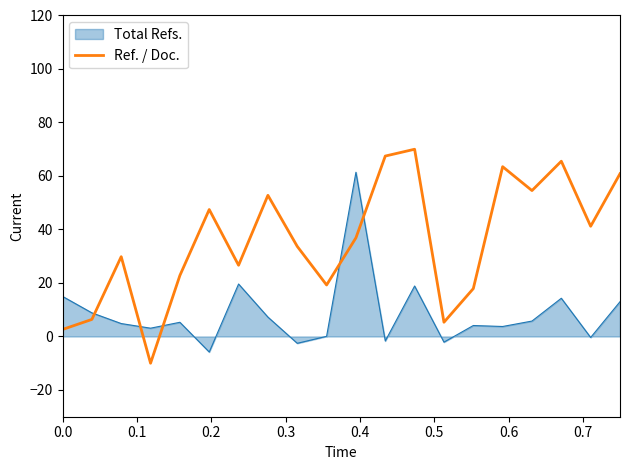

Which series has the largest range (max minus min)?

Ref. / Doc.